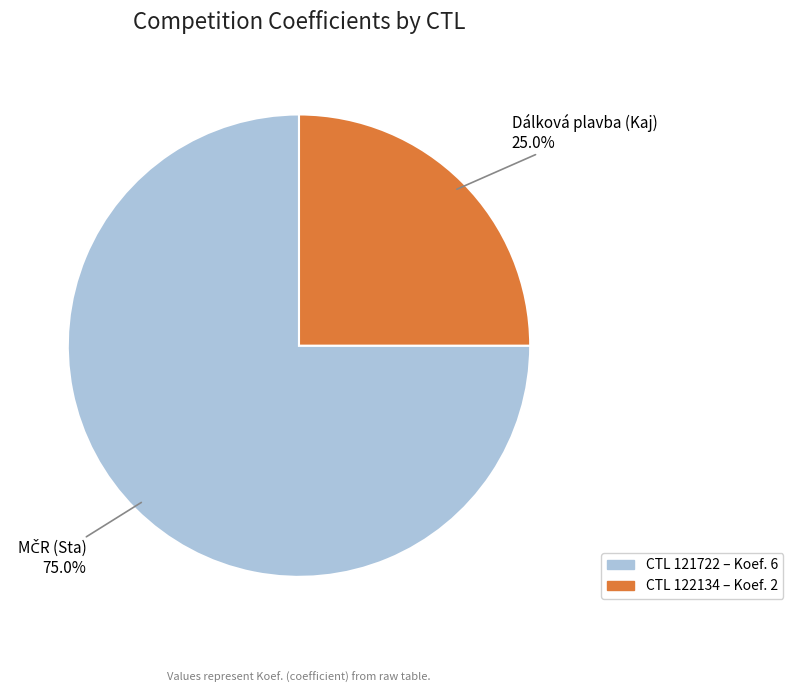

What is the total percentage of CTL 122134 – Koef. 2 and CTL 121722 – Koef. 6?

100.0%